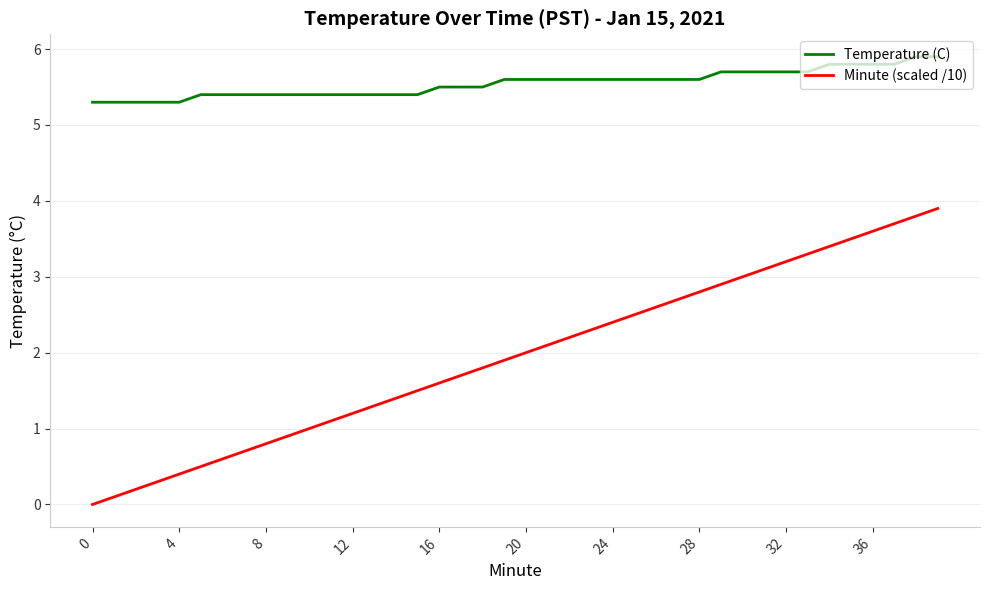

True or false: Minute (scaled /10) and Temperature (C) cross at least once.

False